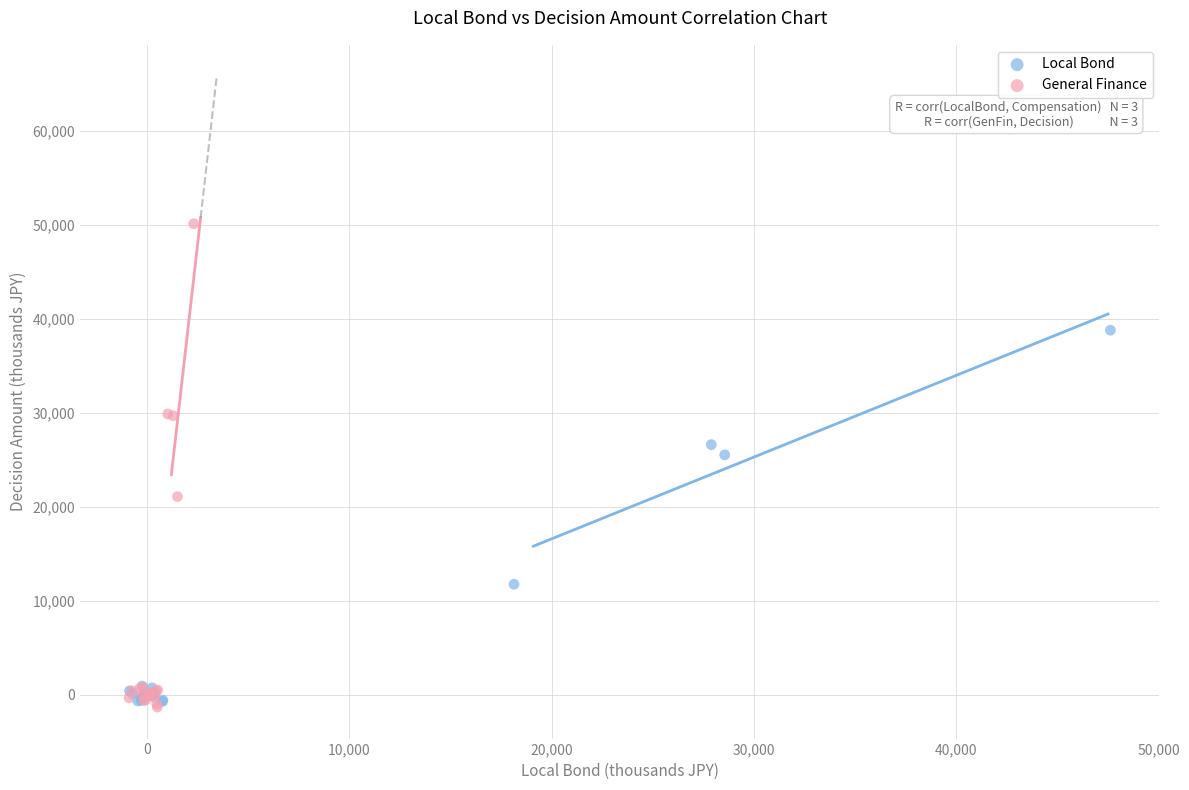

Which series has the largest Y range (max minus min)?

General Finance